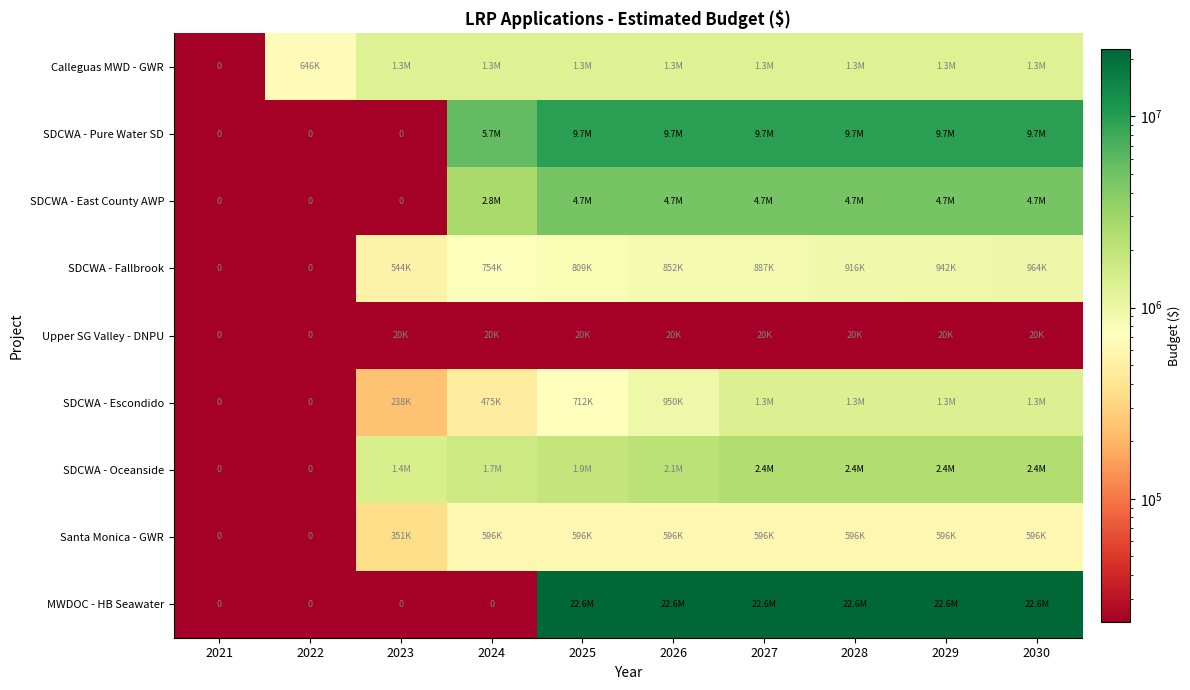

The value of Santa Monica - GWR at 2027 is 596275. True or false?

True